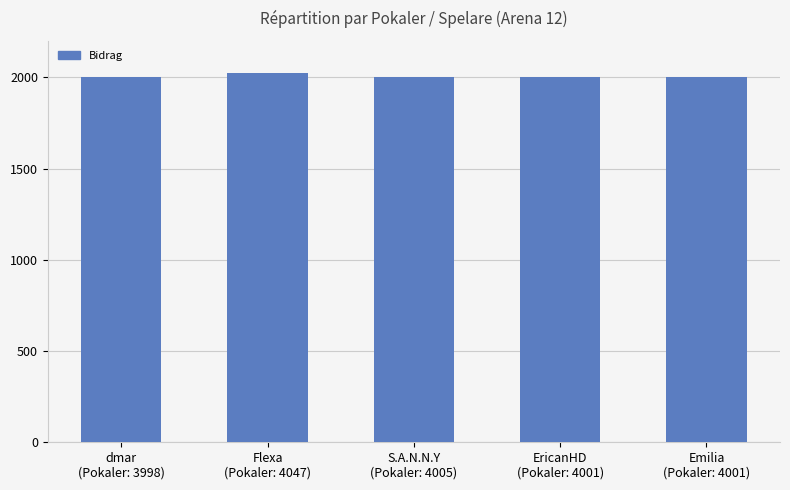

What is the smallest value displayed?

1999